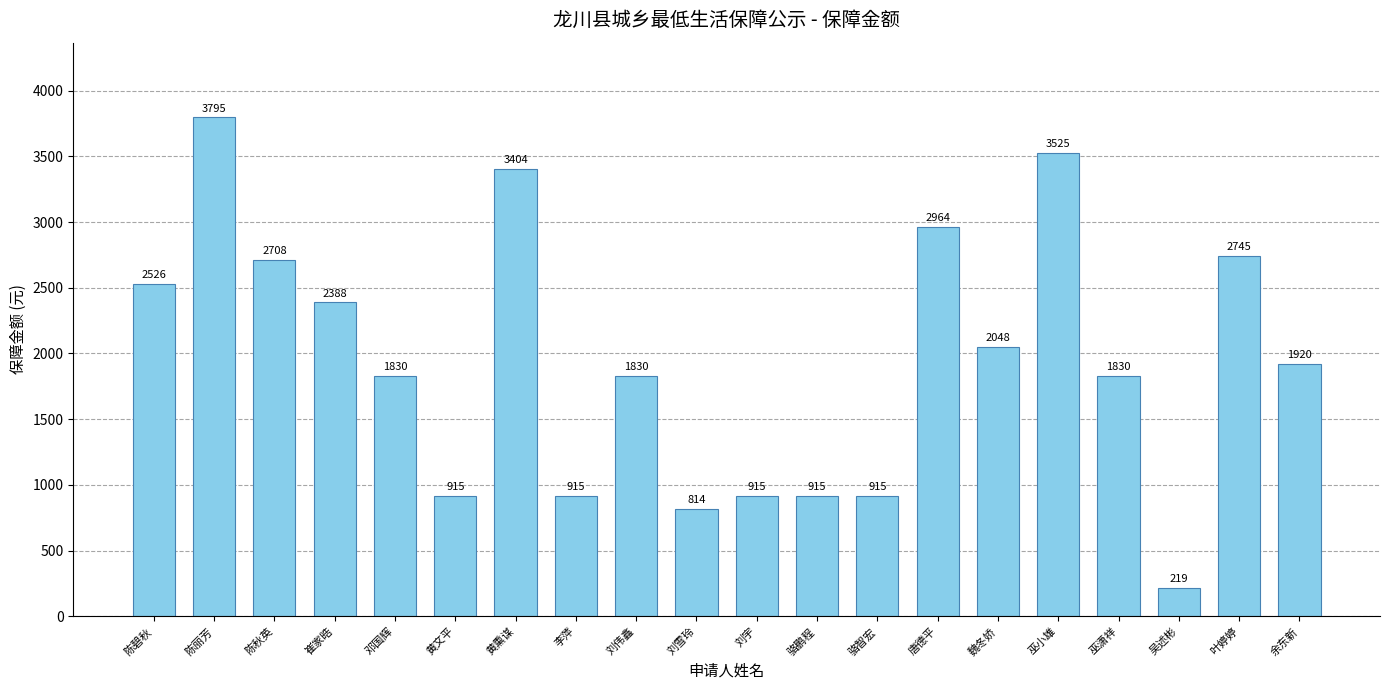

Reading left to right, what are all the values shown in this chart?

陈碧秋=2526	陈丽芳=3795	陈秋英=2708	崔家晧=2388	邓国辉=1830	黄文平=915	黄熏谋=3404	李萍=915	刘伟鑫=1830	刘雪玲=814	刘宇=915	骆鹏程=915	骆智宏=915	唐德平=2964	魏冬娇=2048	巫小雄=3525	巫潇祥=1830	吴述彬=219	叶婷婷=2745	余东新=1920